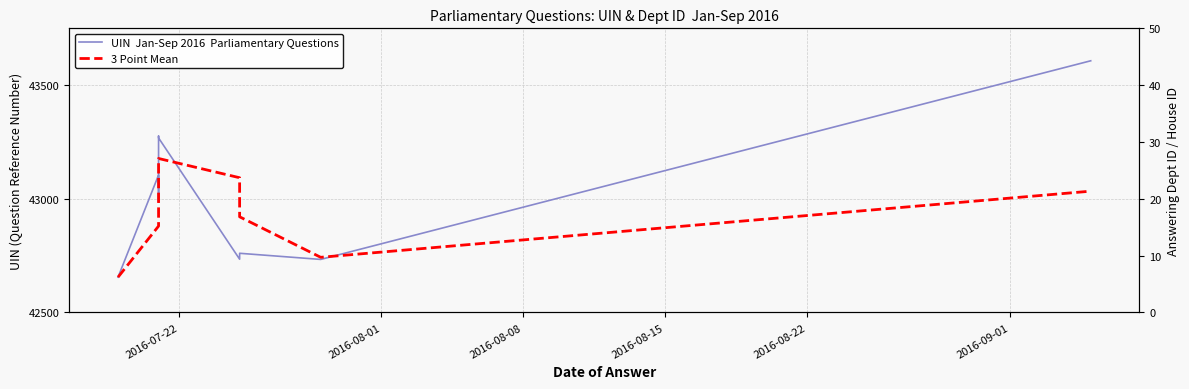

What is the average value of the UIN  Jan-Sep 2016  Parliamentary Questions series?

43013.6